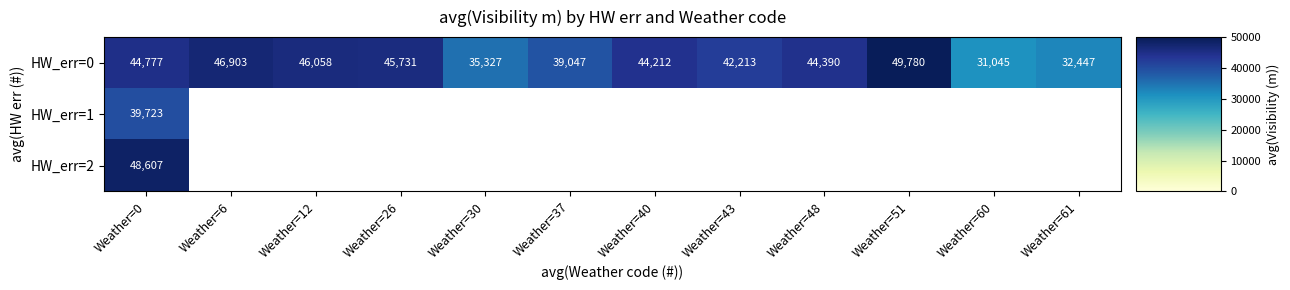

What is the total value across all series at Weather=0?

133107